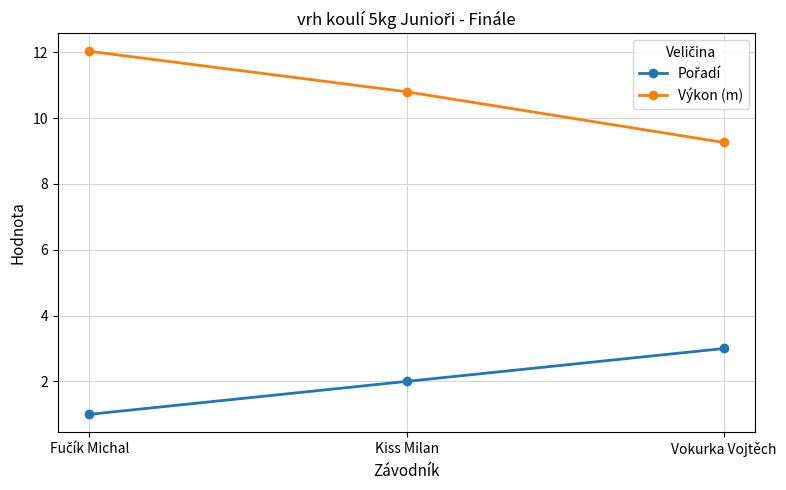

Is it true that Výkon (m) equals 10.8 at Kiss Milan?

True